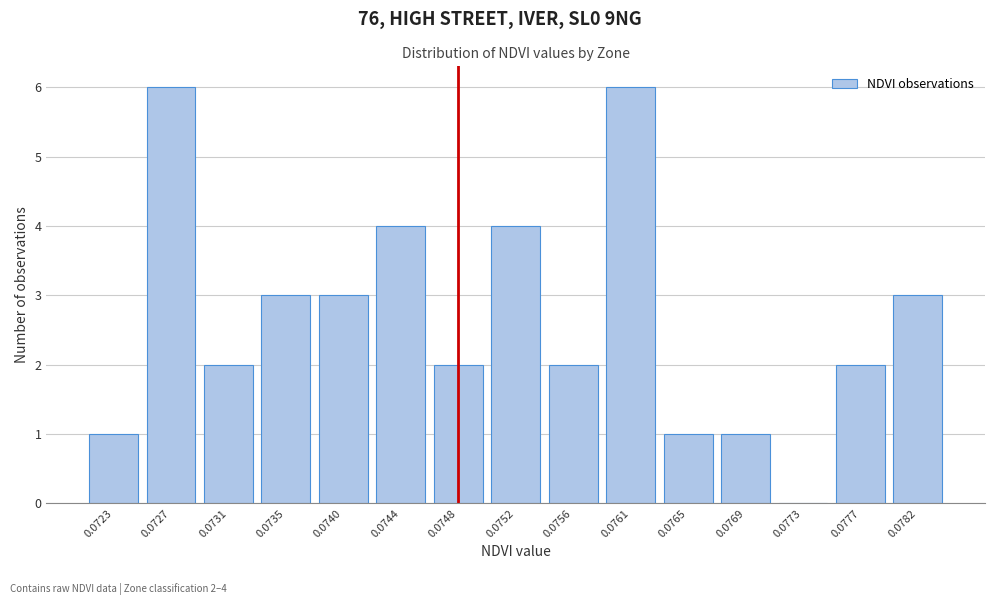

Reading left to right, extract all data points from this chart.

0.0723=1	0.0727=6	0.0731=2	0.0735=3	0.0740=3	0.0744=4	0.0748=2	0.0752=4	0.0756=2	0.0761=6	0.0765=1	0.0769=1	0.0773=0	0.0777=2	0.0782=3